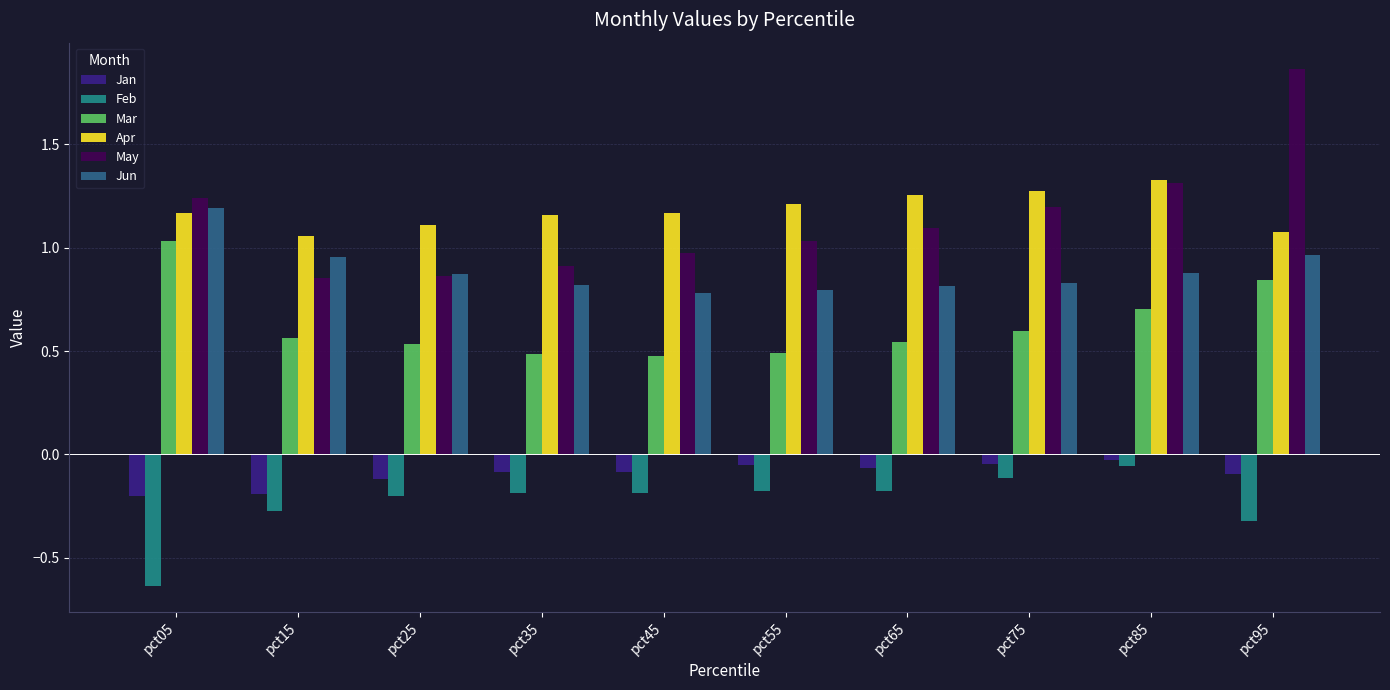

What is the sum of all Feb values?

-2.3